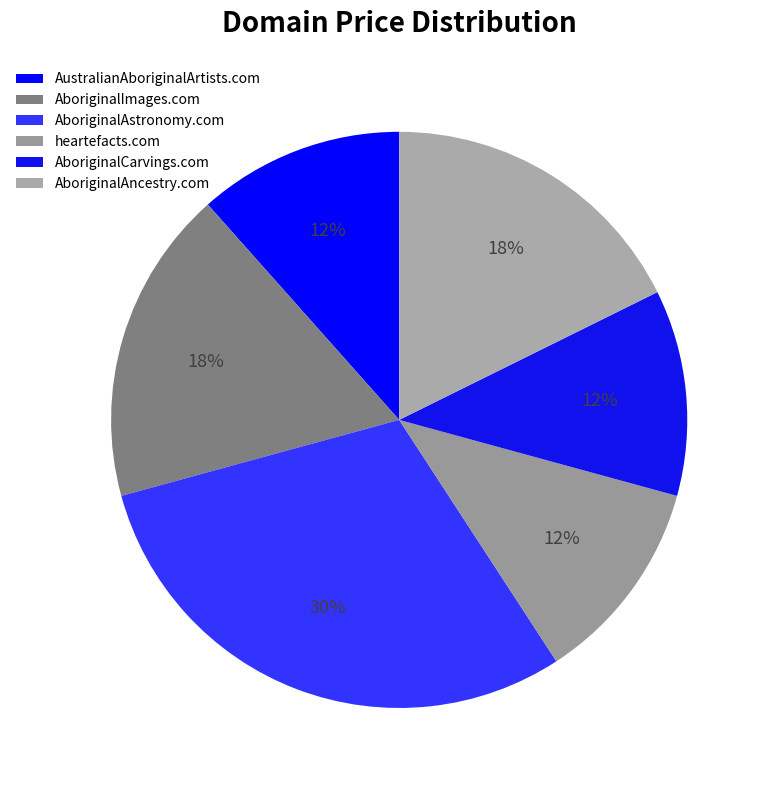

The AustralianAboriginalArtists.com slice represents 1% of the pie. True or false?

False